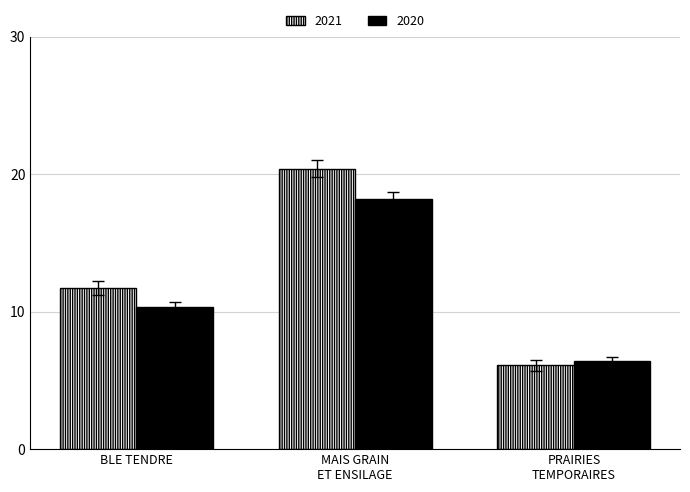

Where is 2020 nearest to the value 12?

BLE TENDRE